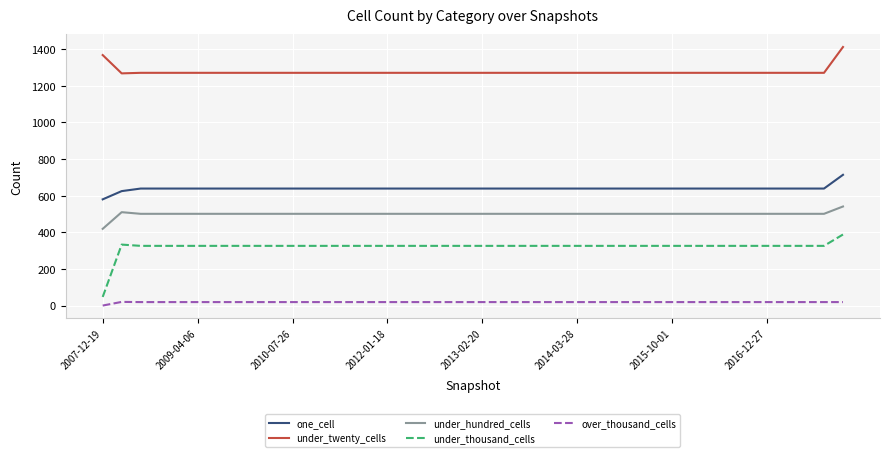

How many distinct data groups are displayed?

5